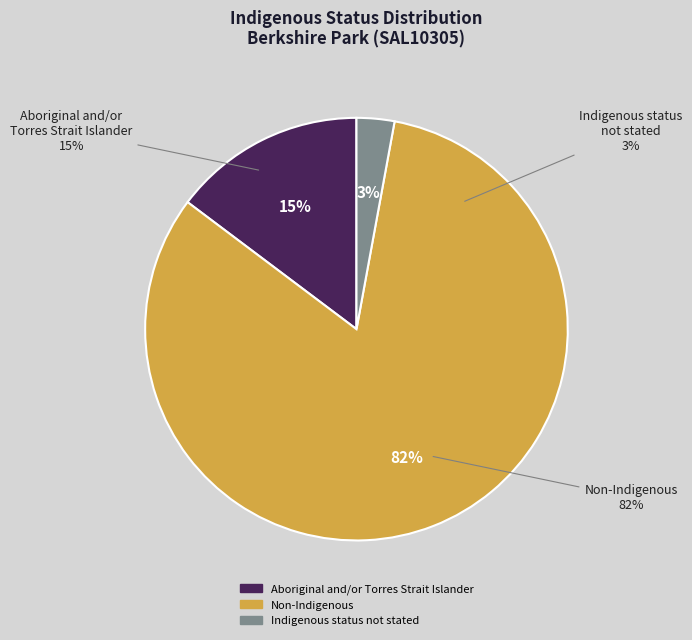

Do Aboriginal and/or Torres Strait Islander and Non-Indigenous together represent more than half of the pie?

Yes